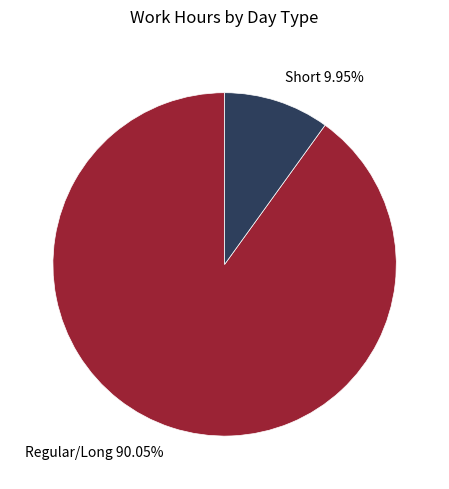

How many slices are in this pie chart?

2